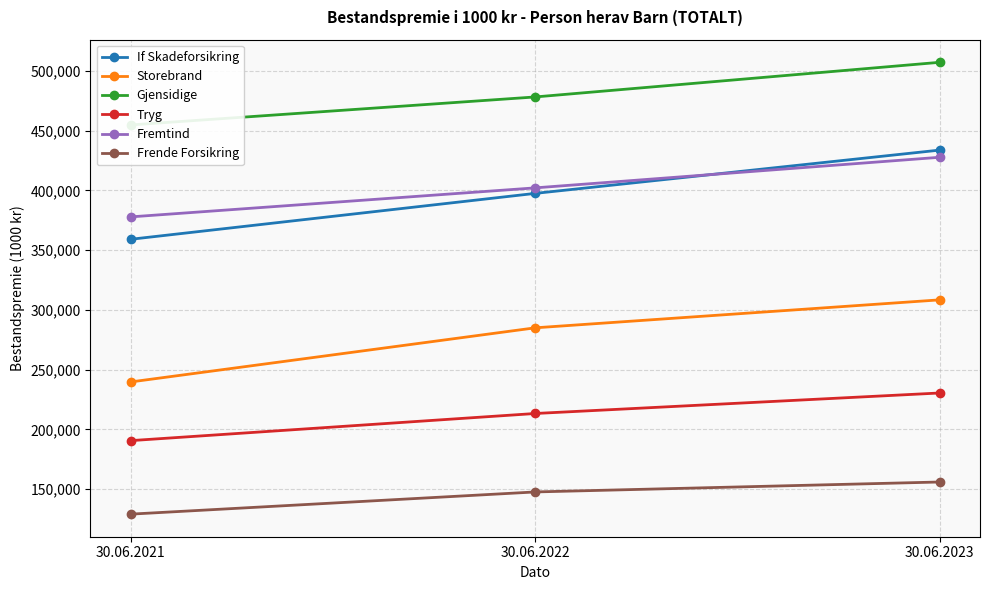

How many series are shown in this chart?

6